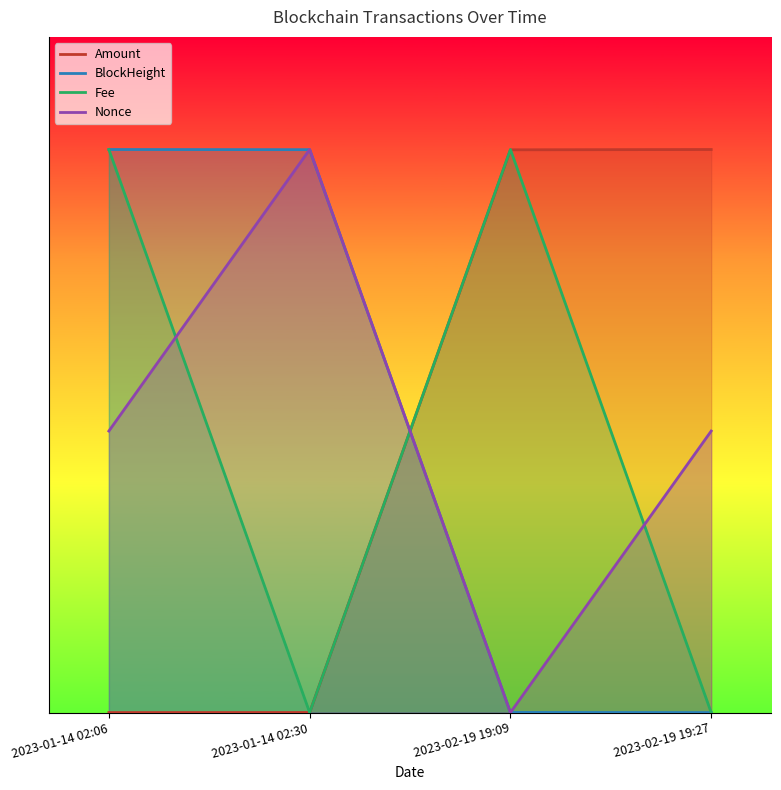

How many data points in Nonce are above 2500?

1